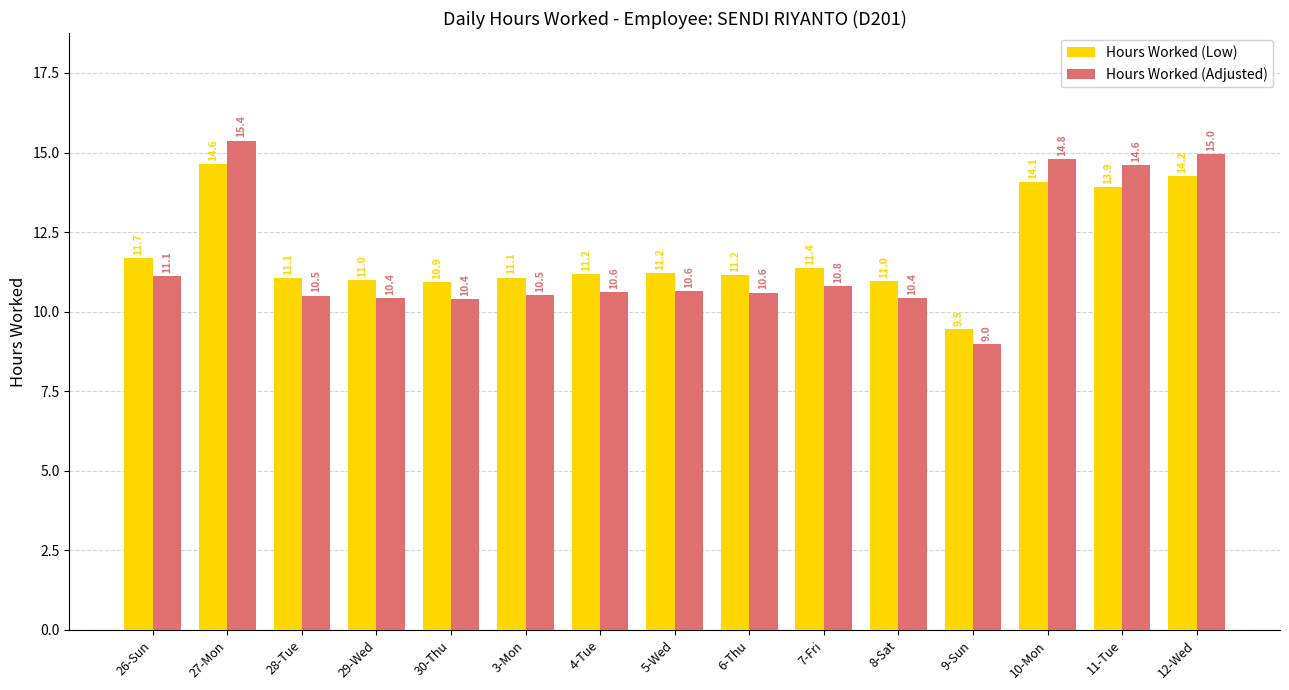

Which label corresponds to the largest value in the chart?

27-Mon